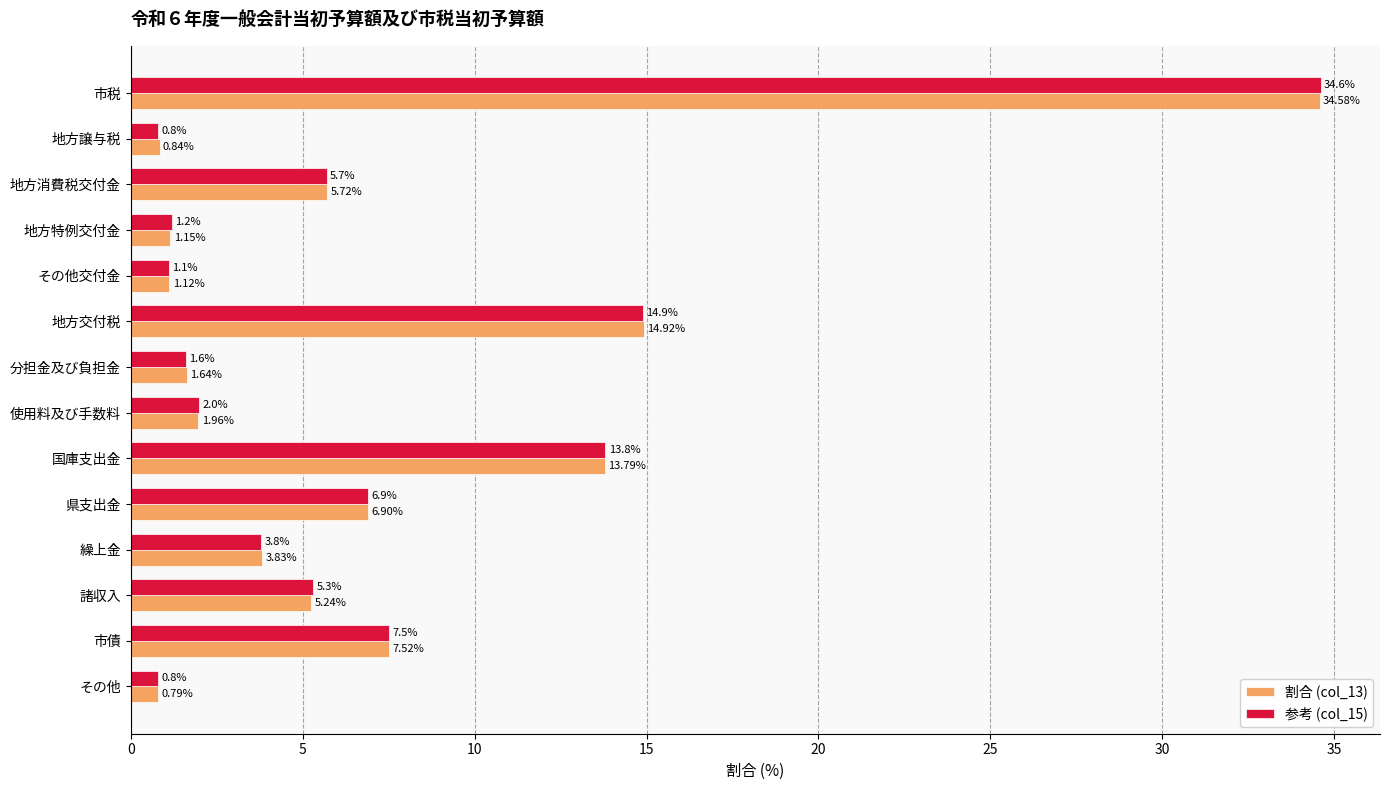

How many data points does each series have?

14